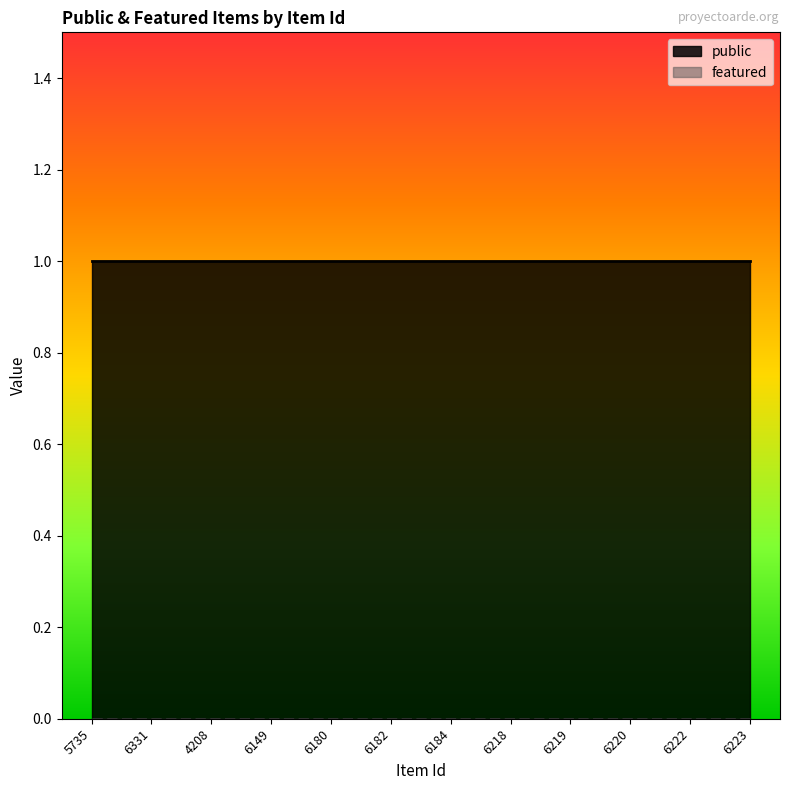

Which series has the largest range (max minus min)?

public